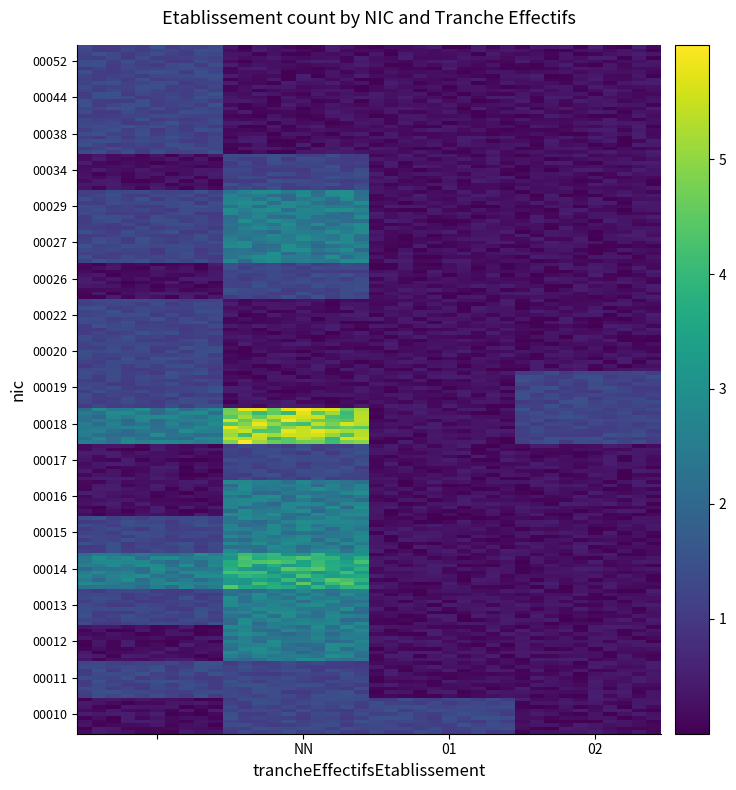

How many data points does each series have?

4